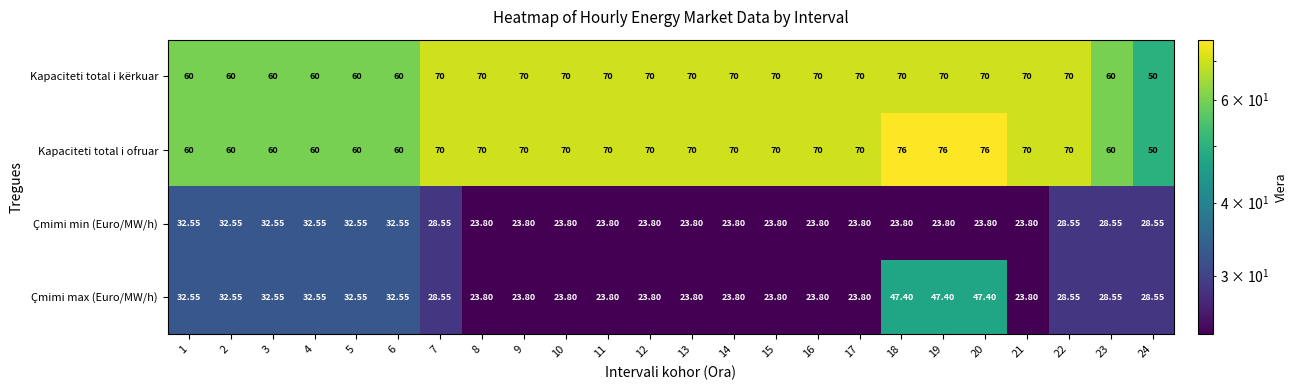

Which series has the widest spread of values?

Kapaciteti total i ofruar